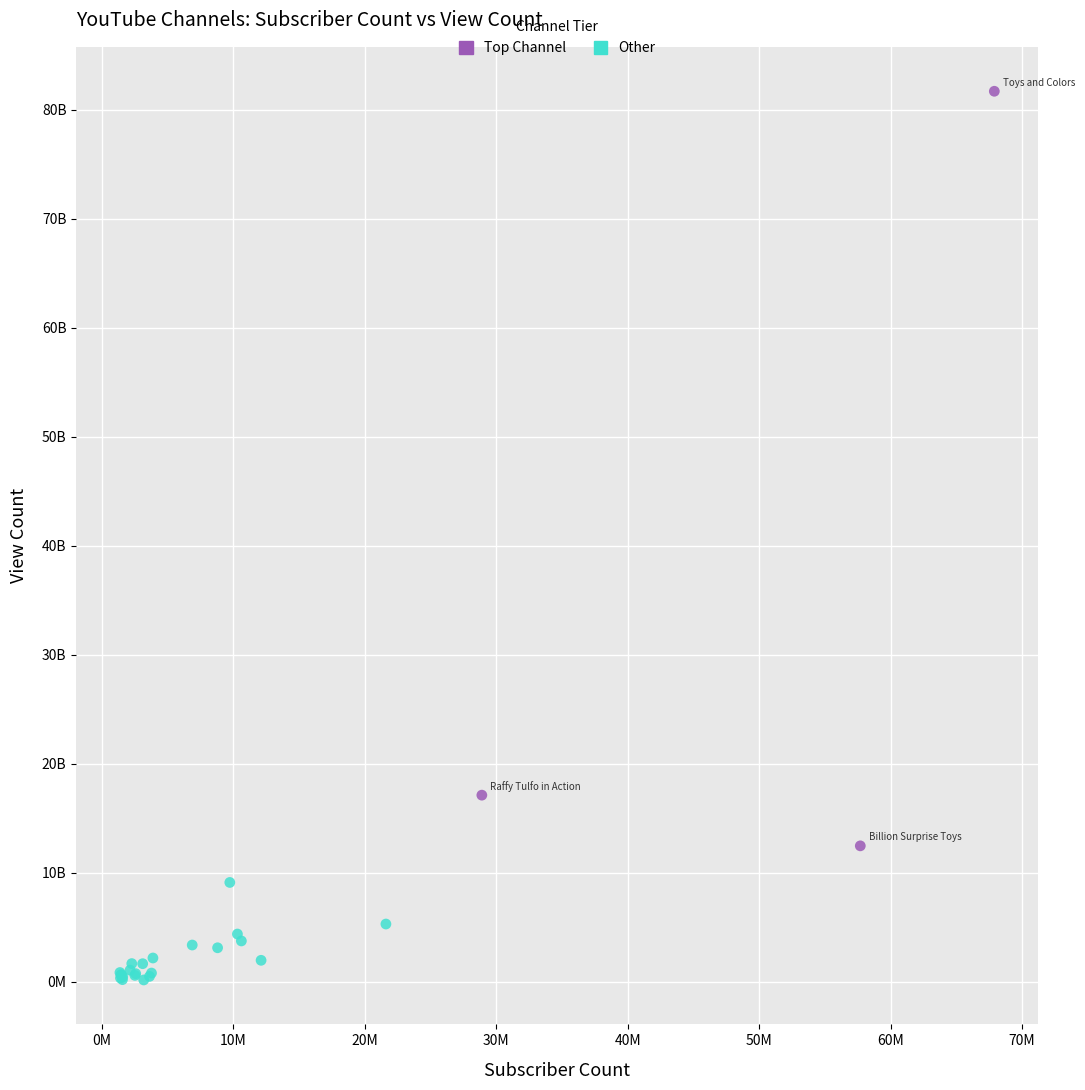

Which series reaches the minimum Y coordinate?

Other